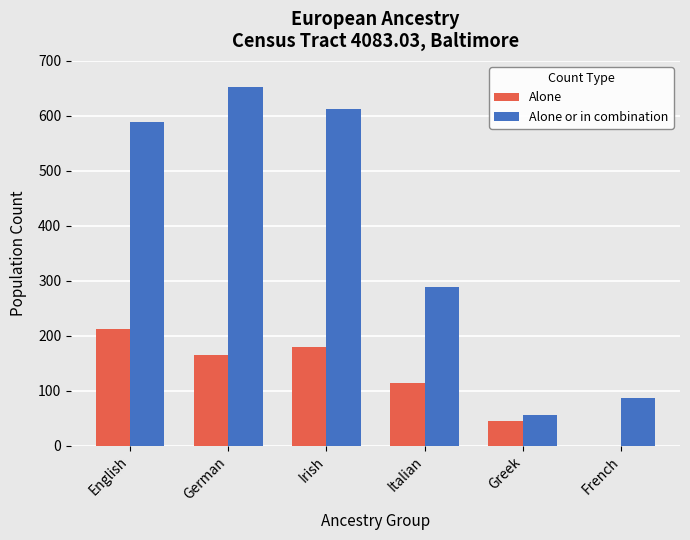

At which category does the chart reach its peak across all series?

German